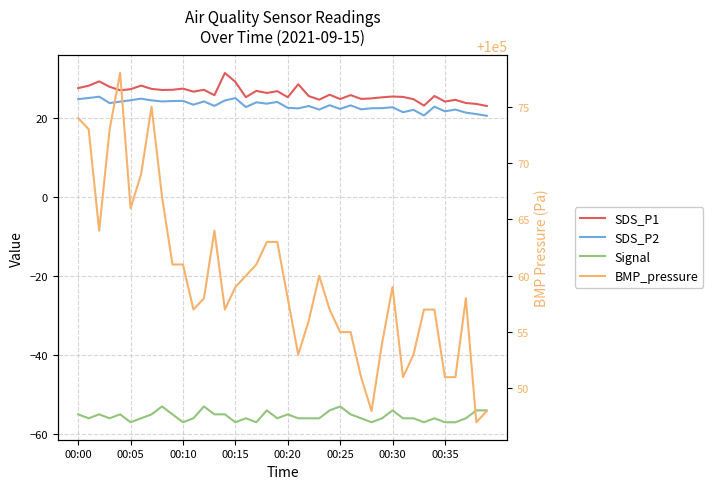

What position from the left is 28?

29